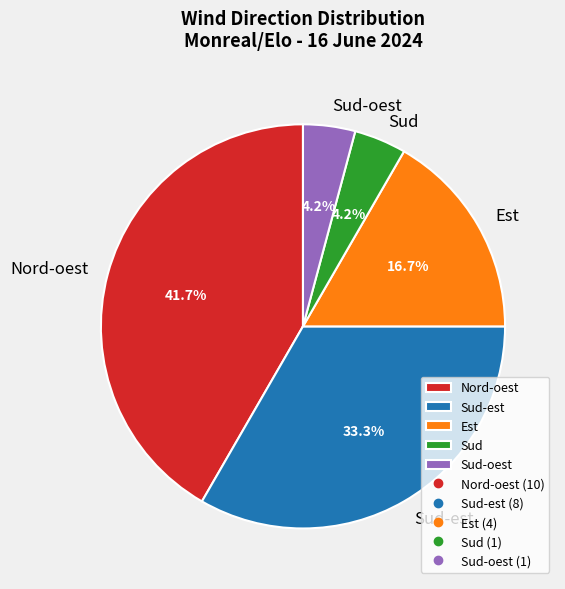

How many slices are in this pie chart?

5